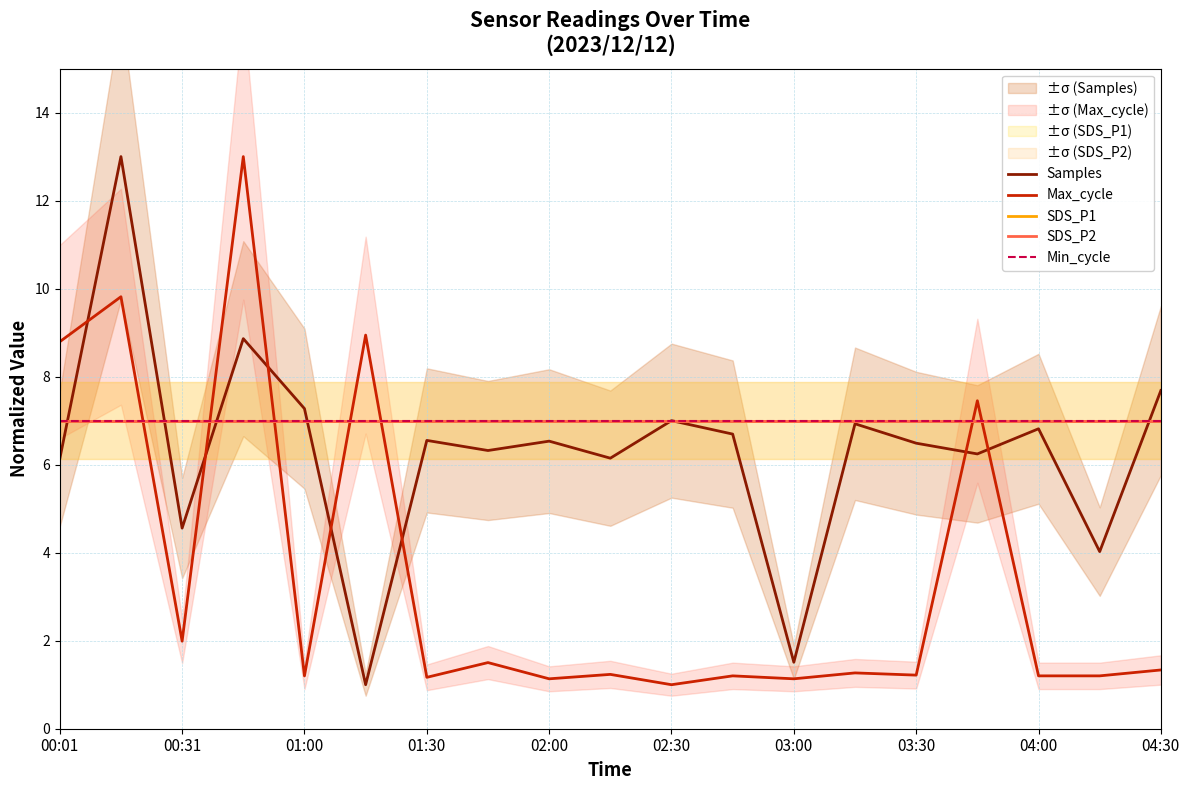

Reading left to right, extract all data points from this chart.

Samples: 6.1	13.0	4.6	8.9	7.3	1.0	6.6	6.3	6.5	6.1	7.0	6.7	1.5	6.9	6.5	6.2	6.8	4.0	7.7
Max_cycle: 8.8	9.8	2.0	13.0	1.2	8.9	1.2	1.5	1.1	1.2	1.0	1.2	1.1	1.3	1.2	7.5	1.2	1.2	1.3
SDS_P1: 7.0	7.0	7.0	7.0	7.0	7.0	7.0	7.0	7.0	7.0	7.0	7.0	7.0	7.0	7.0	7.0	7.0	7.0	7.0
SDS_P2: 7.0	7.0	7.0	7.0	7.0	7.0	7.0	7.0	7.0	7.0	7.0	7.0	7.0	7.0	7.0	7.0	7.0	7.0	7.0
Min_cycle: 7.0	7.0	7.0	7.0	7.0	7.0	7.0	7.0	7.0	7.0	7.0	7.0	7.0	7.0	7.0	7.0	7.0	7.0	7.0